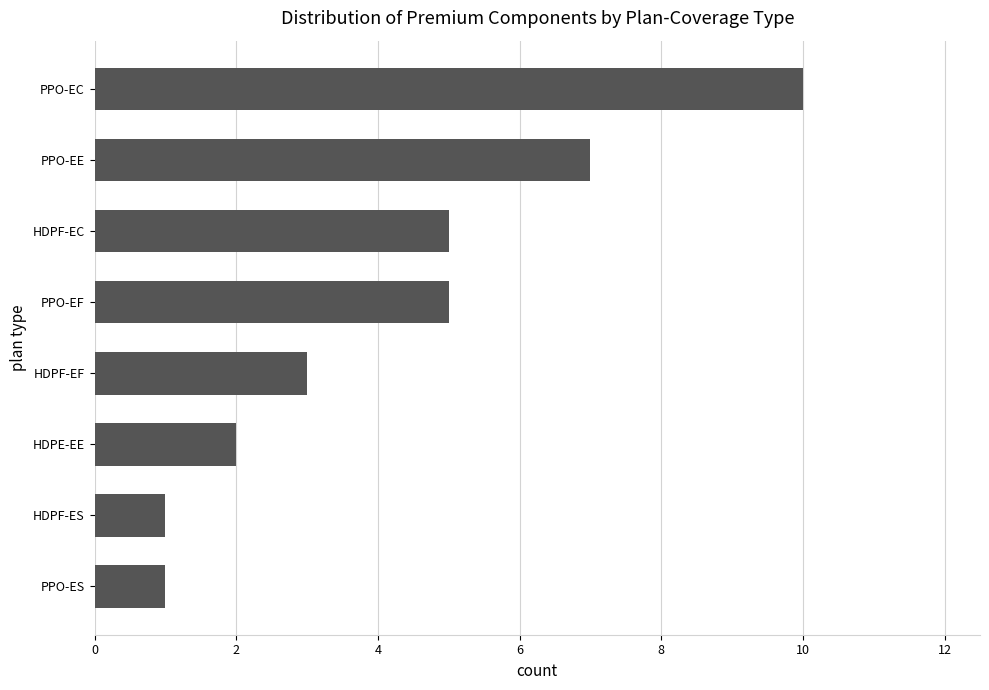

What is the smallest value displayed?

1